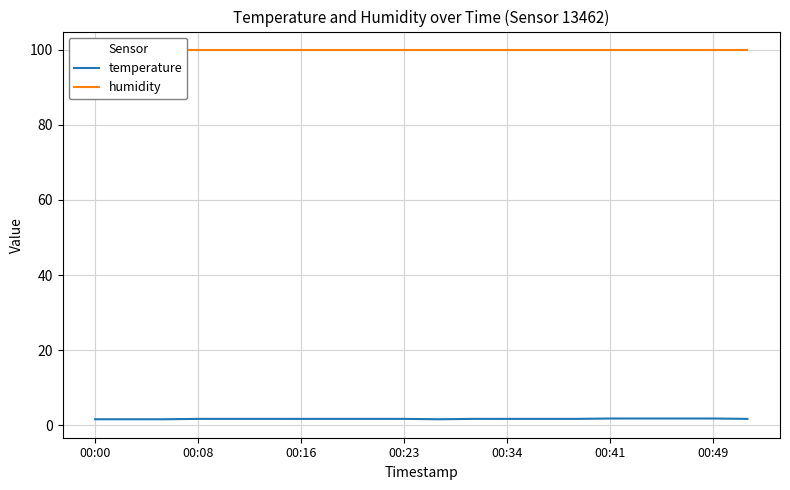

True or false: humidity and temperature intersect in this chart.

False